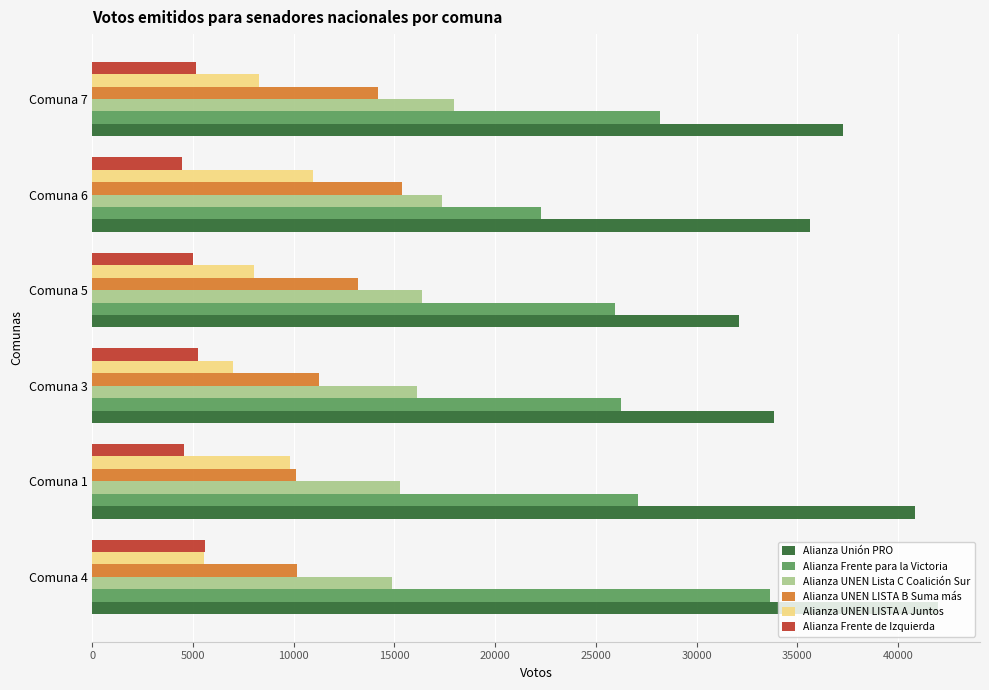

The value of Alianza UNEN Lista C Coalición Sur at Comuna 4 is 23882. True or false?

False